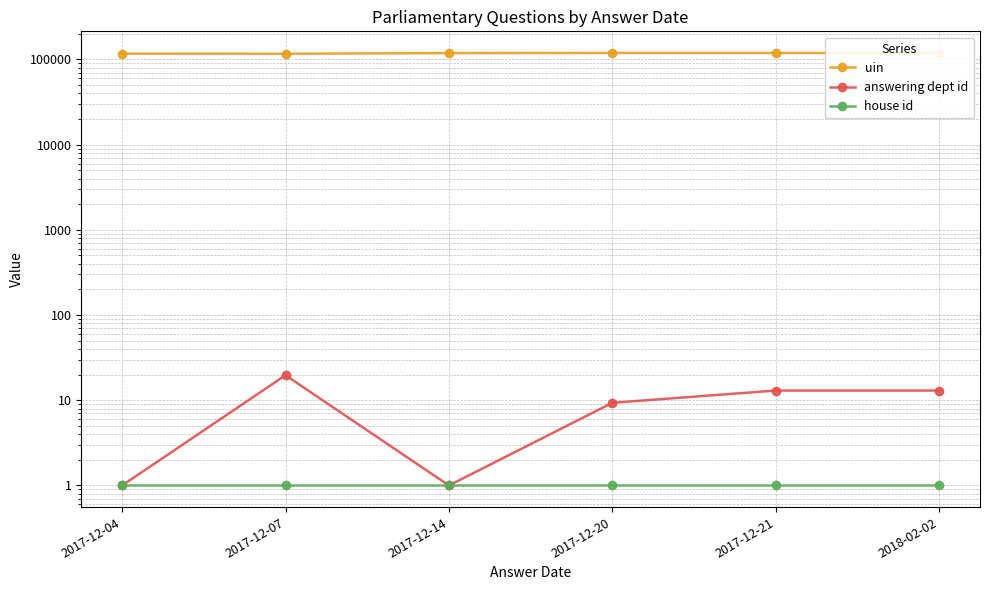

Is it true that house id equals 1.0 at 2017-12-21?

True